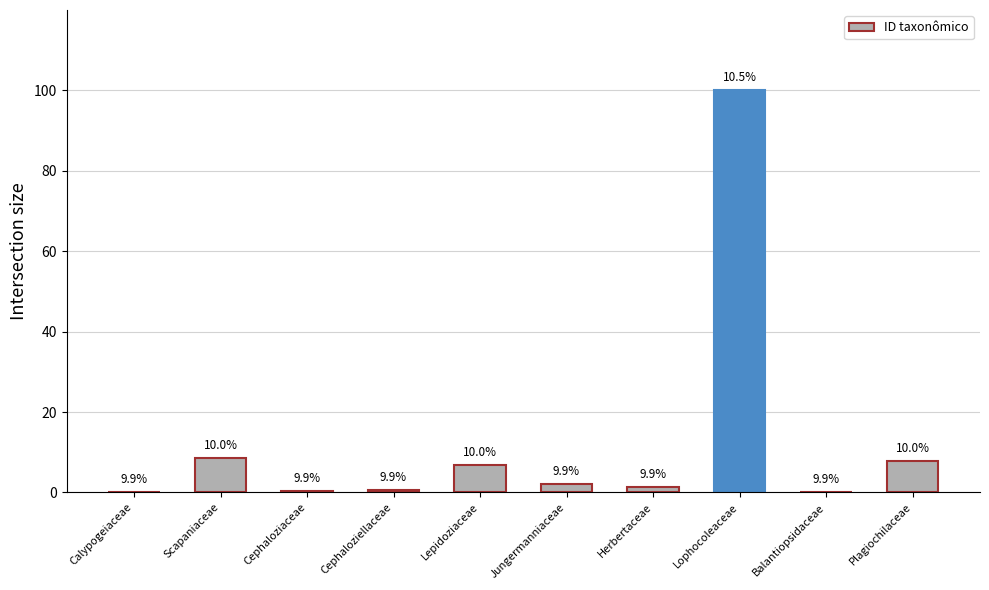

What is the change in value from Cephaloziaceae to Jungermanniaceae?

+1.7